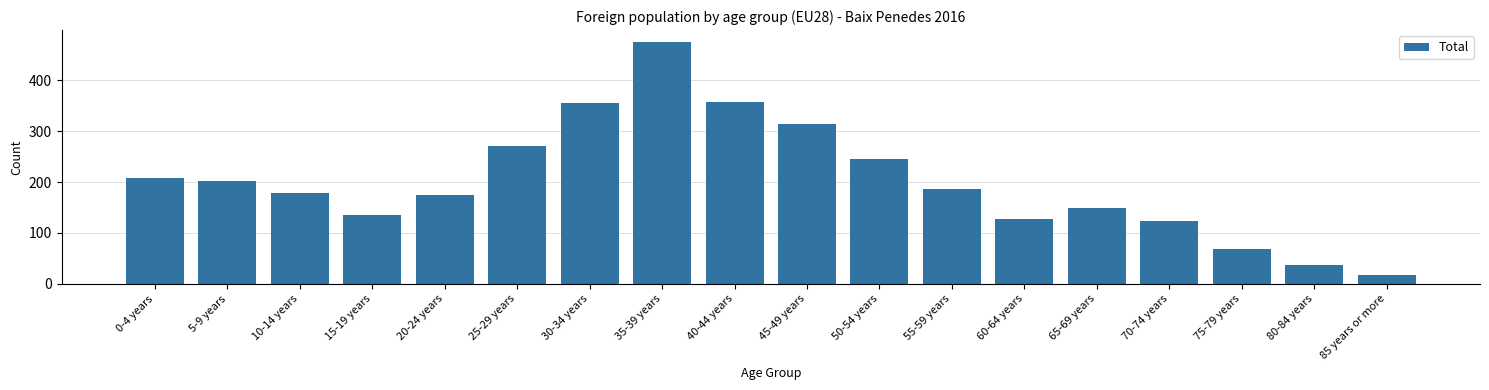

Reading left to right, what are all the values shown in this chart?

0-4 years=208	5-9 years=202	10-14 years=179	15-19 years=136	20-24 years=174	25-29 years=271	30-34 years=355	35-39 years=475	40-44 years=357	45-49 years=315	50-54 years=246	55-59 years=186	60-64 years=127	65-69 years=150	70-74 years=124	75-79 years=69	80-84 years=38	85 years or more=18